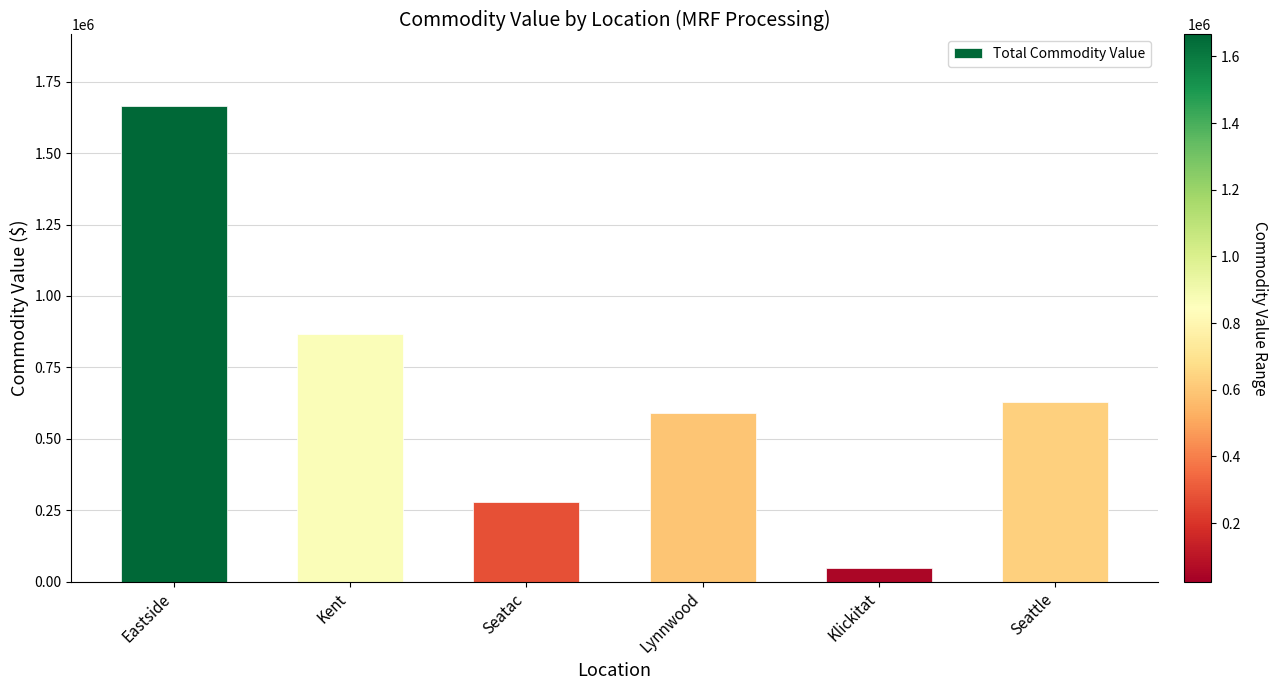

What is the change in value from Seatac to Lynnwood?

+308473.5